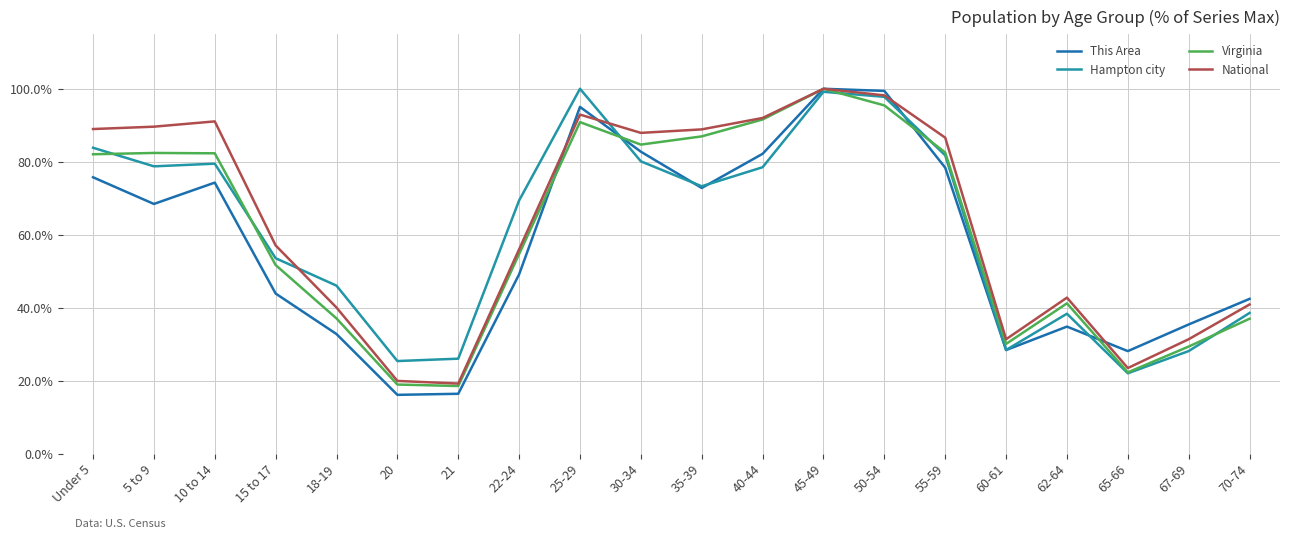

What is the smallest value displayed?

16.1